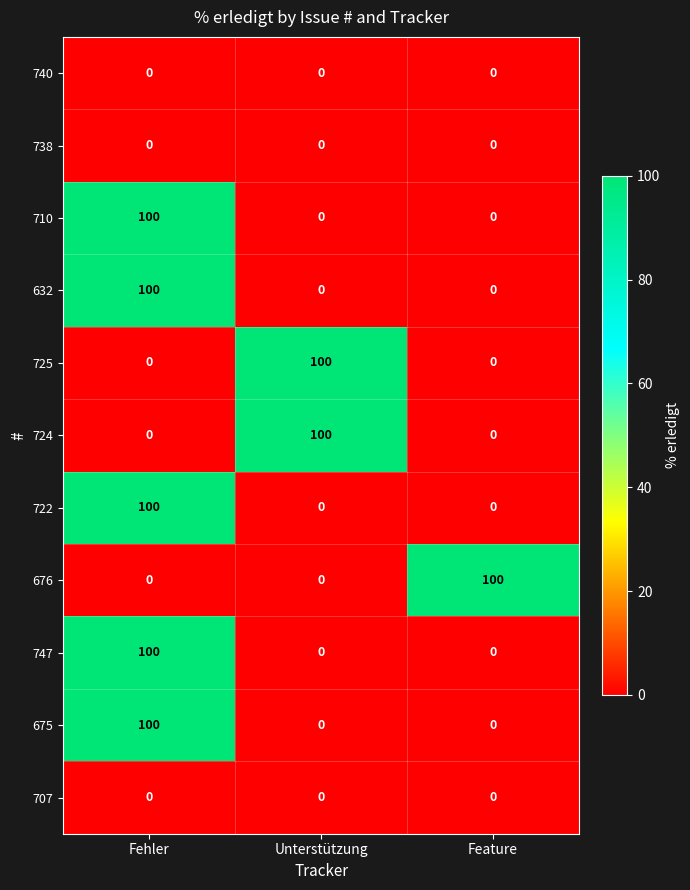

At how many categories does at least one series exceed 92?

3